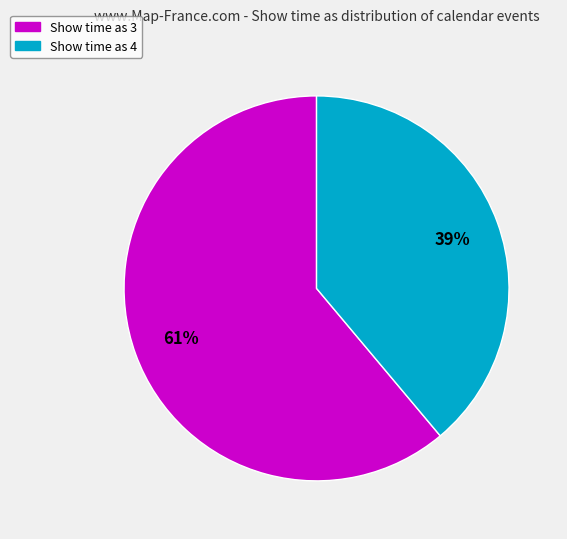

Is there a majority slice in this chart?

Yes